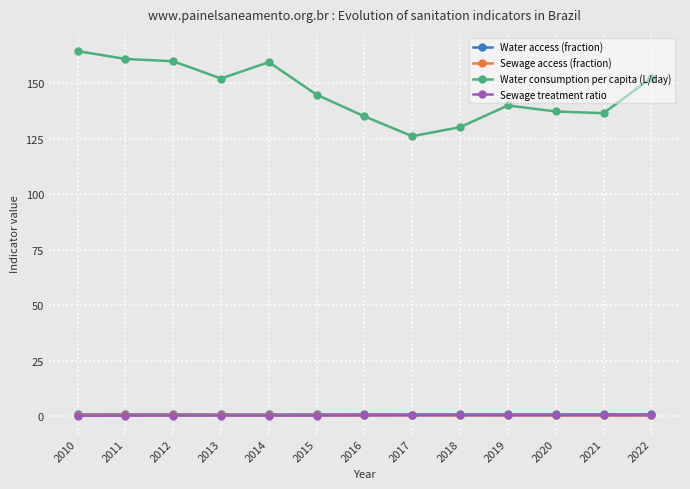

Between which two adjacent categories do Sewage access (fraction) and Sewage treatment ratio first intersect?

2017 and 2018